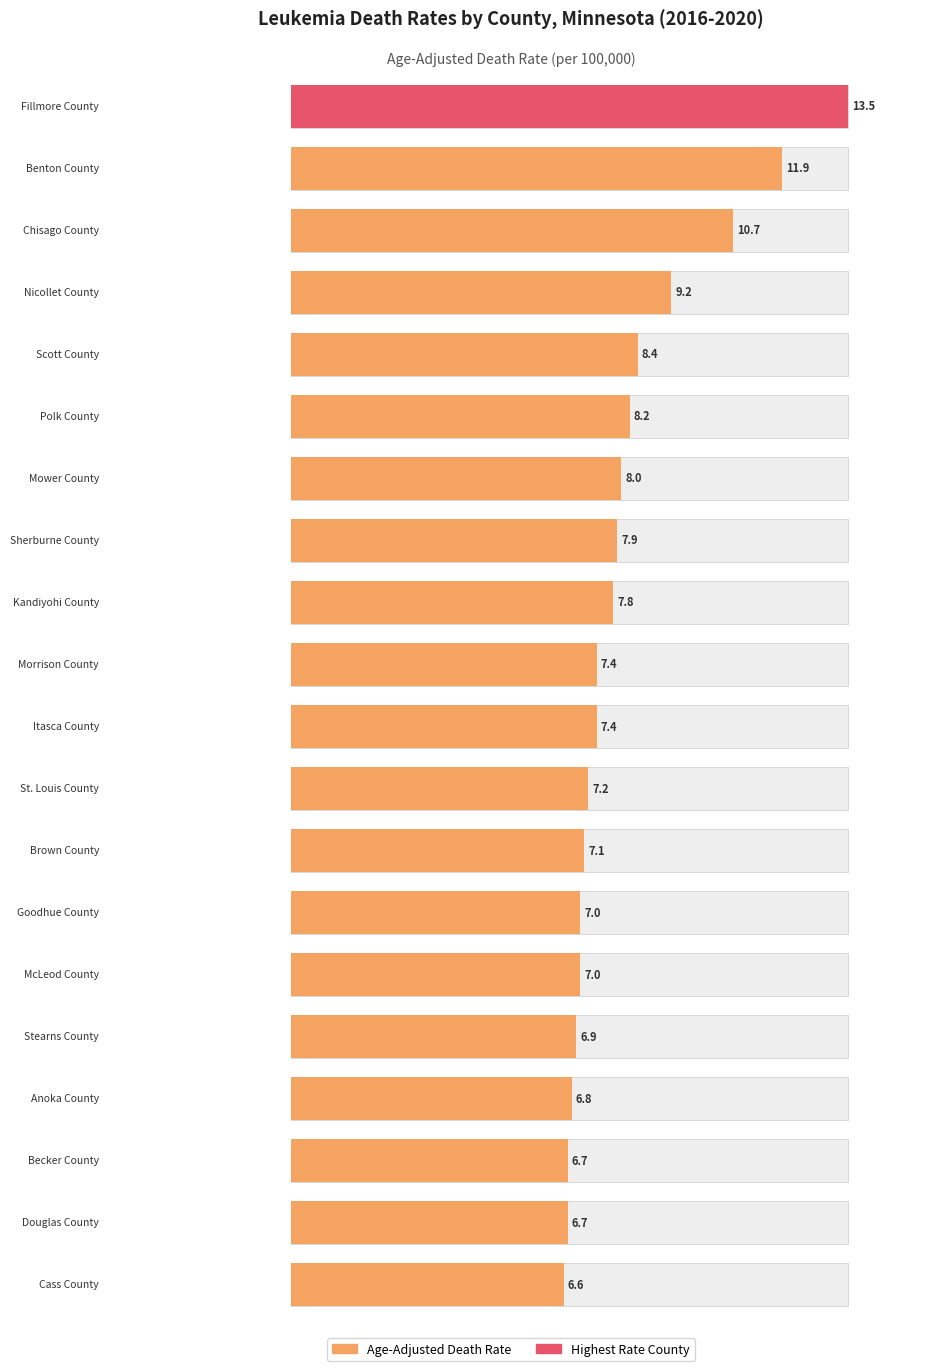

How many values are below 7?

5